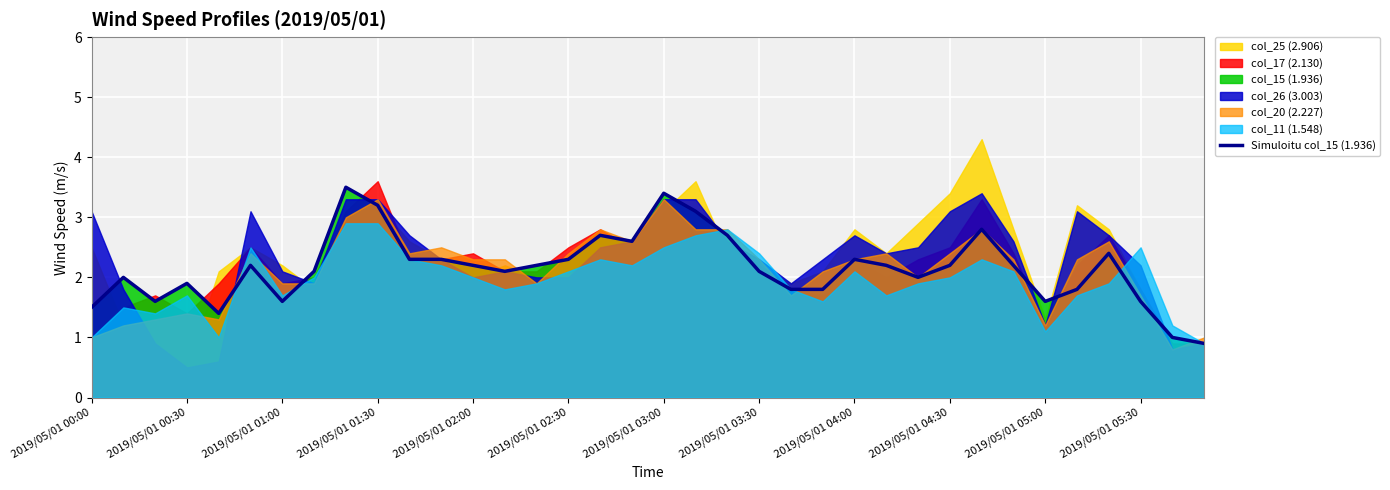

What is the lowest value of the Simuloitu col_15 (1.936) series?

0.9